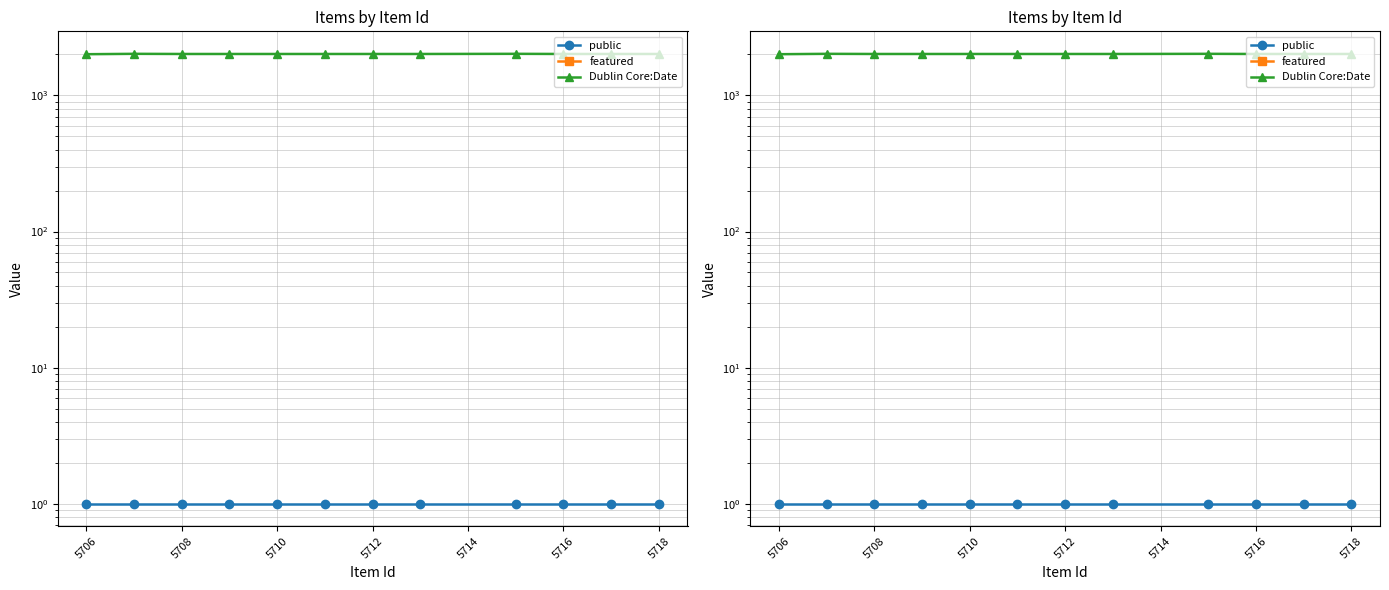

Which series has the largest total across all categories?

Dublin Core:Date